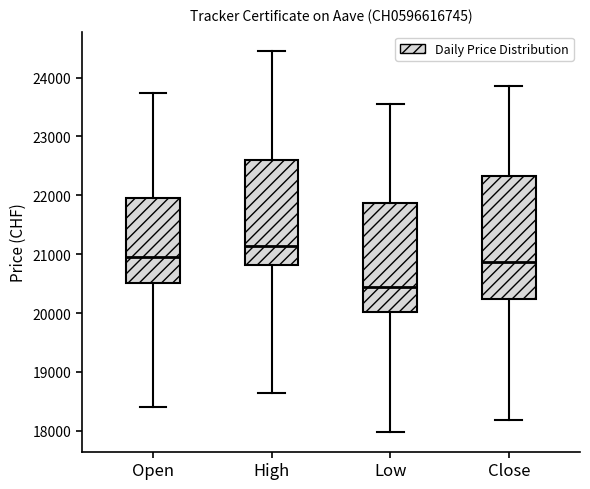

Reading left to right, read every box against the y-axis: the position of its median line, the range the box covers, and the ends of its whiskers. The values are not printed on the chart, so give them approximately, as read against the axis.

Open: median 20900, box 20500 to 21900, whiskers 18400 to 23700
High: median 21100, box 20800 to 22600, whiskers 18600 to 24500
Low: median 20400, box 20000 to 21900, whiskers 18000 to 23600
Close: median 20900, box 20200 to 22300, whiskers 18200 to 23900